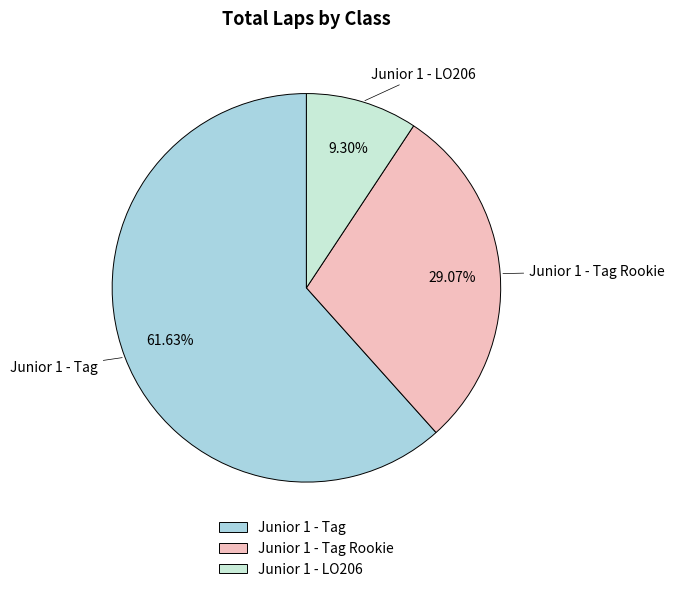

Does any single category account for the majority?

Yes